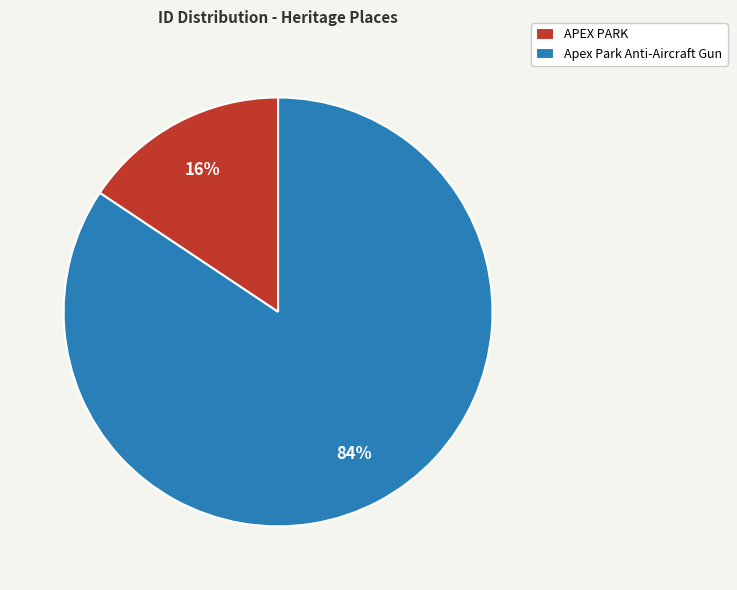

Combined, do APEX PARK and Apex Park Anti-Aircraft Gun account for over 50%?

Yes